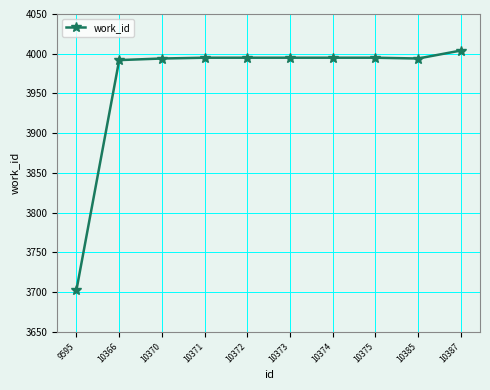

What is the maximum value shown in the chart?

4004